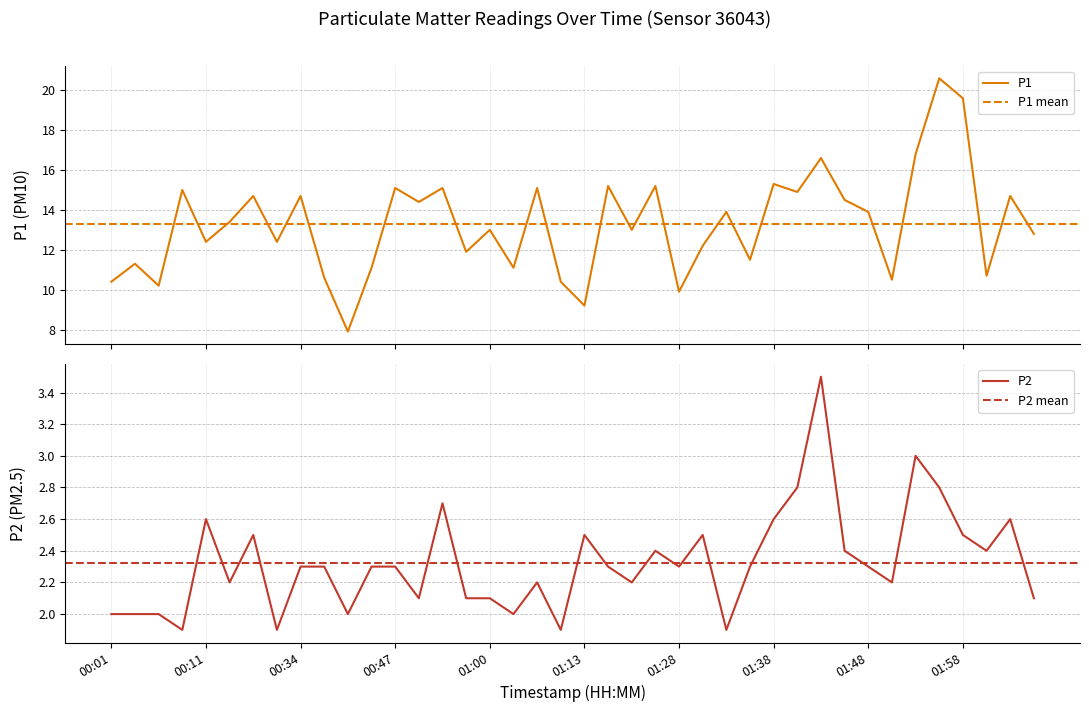

Which series changed the most between 00:01 and 01:48?

P1